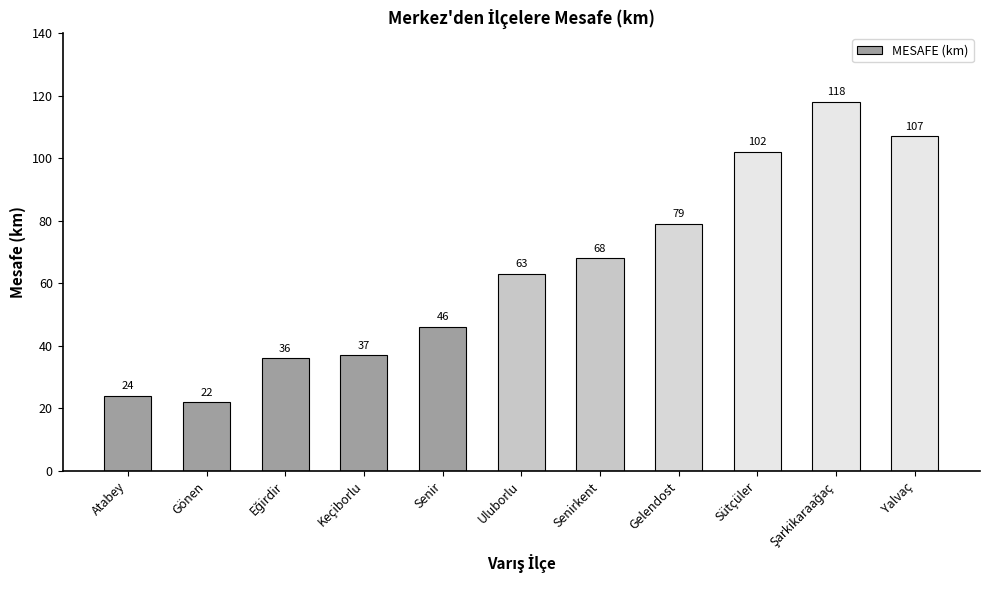

What is the ratio of the value at Senir to the value at Yalvaç?

0.4